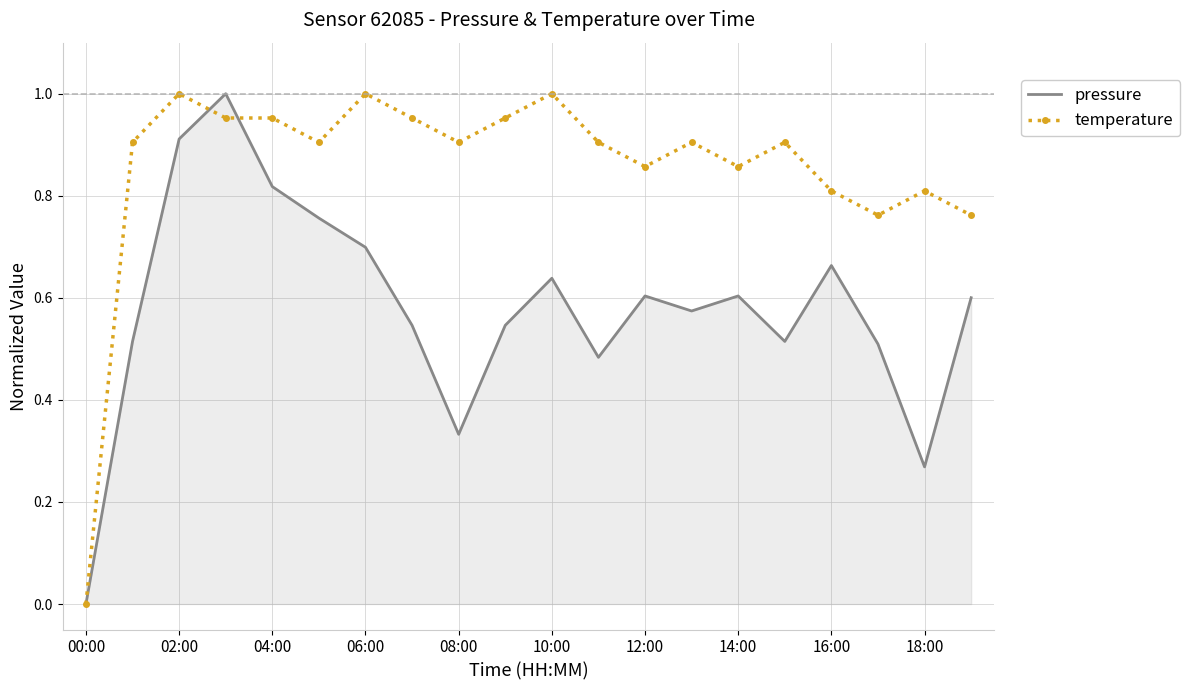

Rank the series by their average value, from lowest to highest.

pressure, temperature